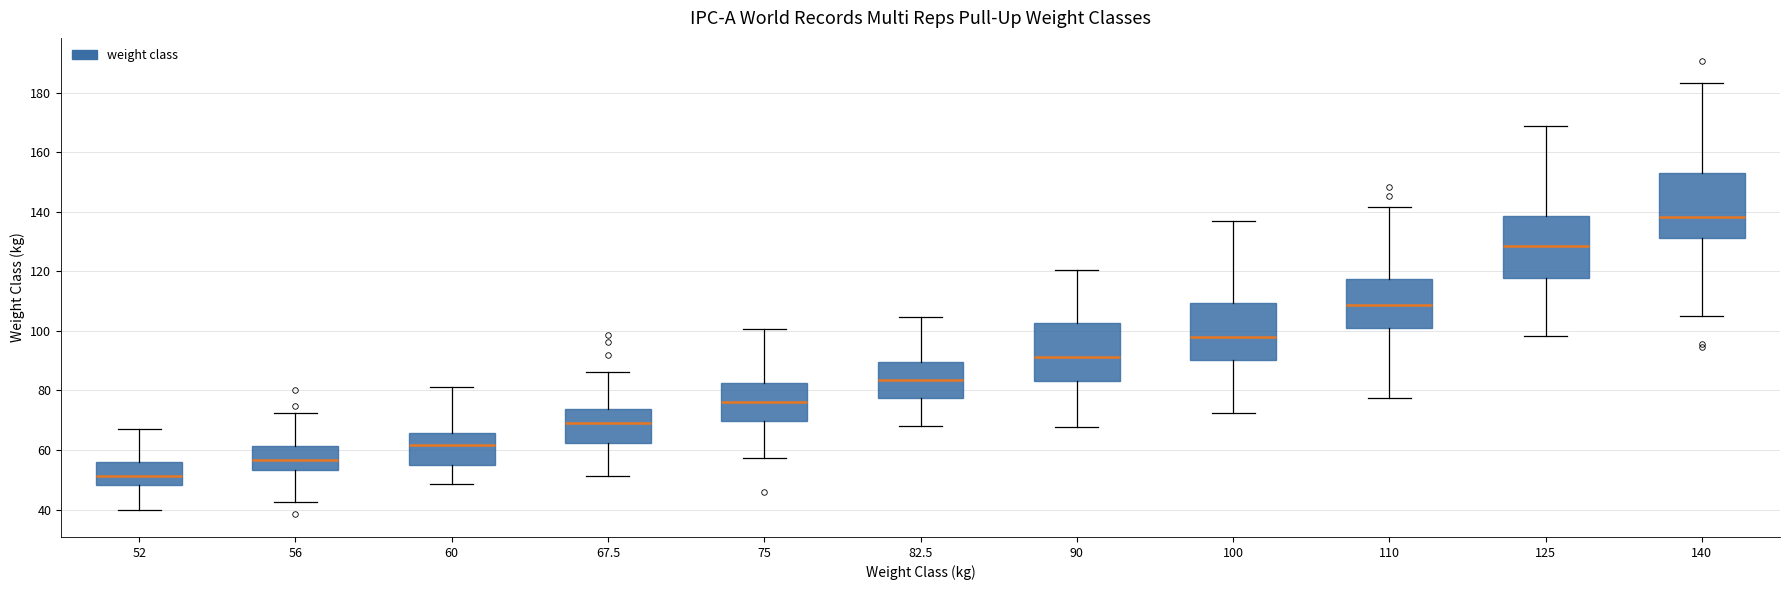

Reading left to right, transcribe this box plot: for each box, give where its median line is, the range the box spans, and where its two whiskers end, as read against the y-axis. The values are not printed on the chart, so give them approximately, as read against the axis.

52: median 52, box 48 to 56, whiskers 40 to 68
56: median 56, box 54 to 62, whiskers 42 to 72
60: median 62, box 54 to 66, whiskers 48 to 82
67.5: median 70, box 62 to 74, whiskers 52 to 86
75: median 76, box 70 to 82, whiskers 58 to 100
82.5: median 84, box 78 to 90, whiskers 68 to 104
90: median 92, box 84 to 102, whiskers 68 to 120
100: median 98, box 90 to 110, whiskers 72 to 136
110: median 108, box 100 to 118, whiskers 78 to 142
125: median 128, box 118 to 138, whiskers 98 to 168
140: median 138, box 132 to 152, whiskers 106 to 184